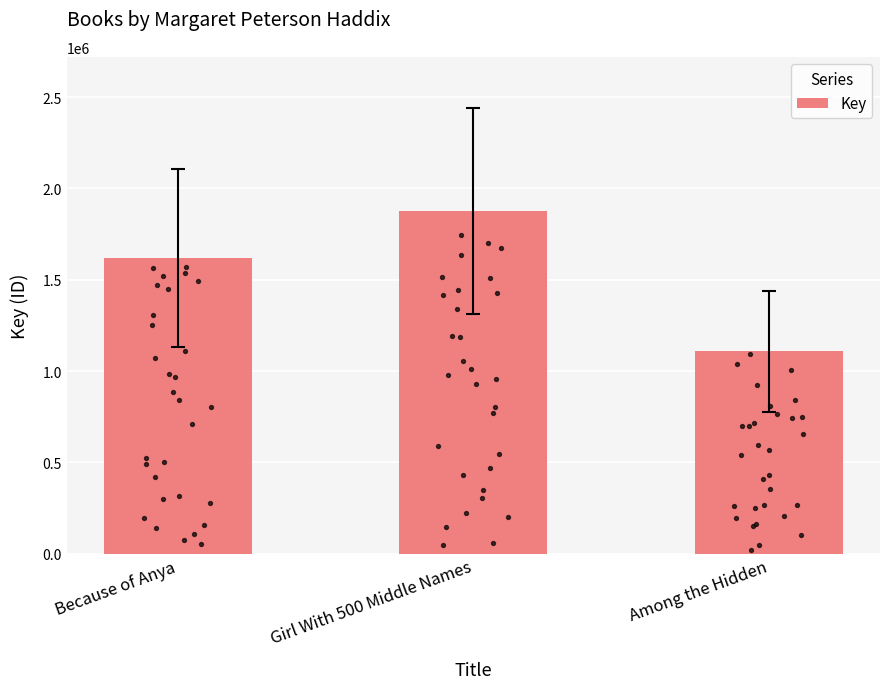

Approximately how many times larger is the value at Girl With 500 Middle Names compared to Among the Hidden?

1.7